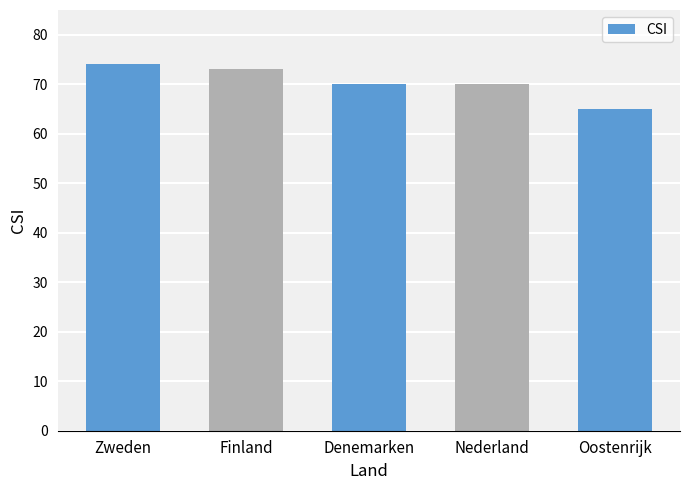

What is the average value?

70